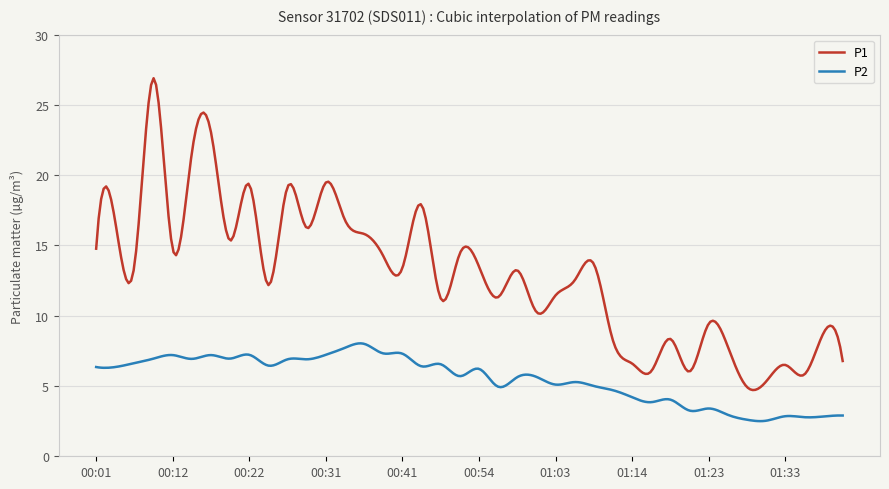

Rank the series by their average value, from highest to lowest.

P1, P2